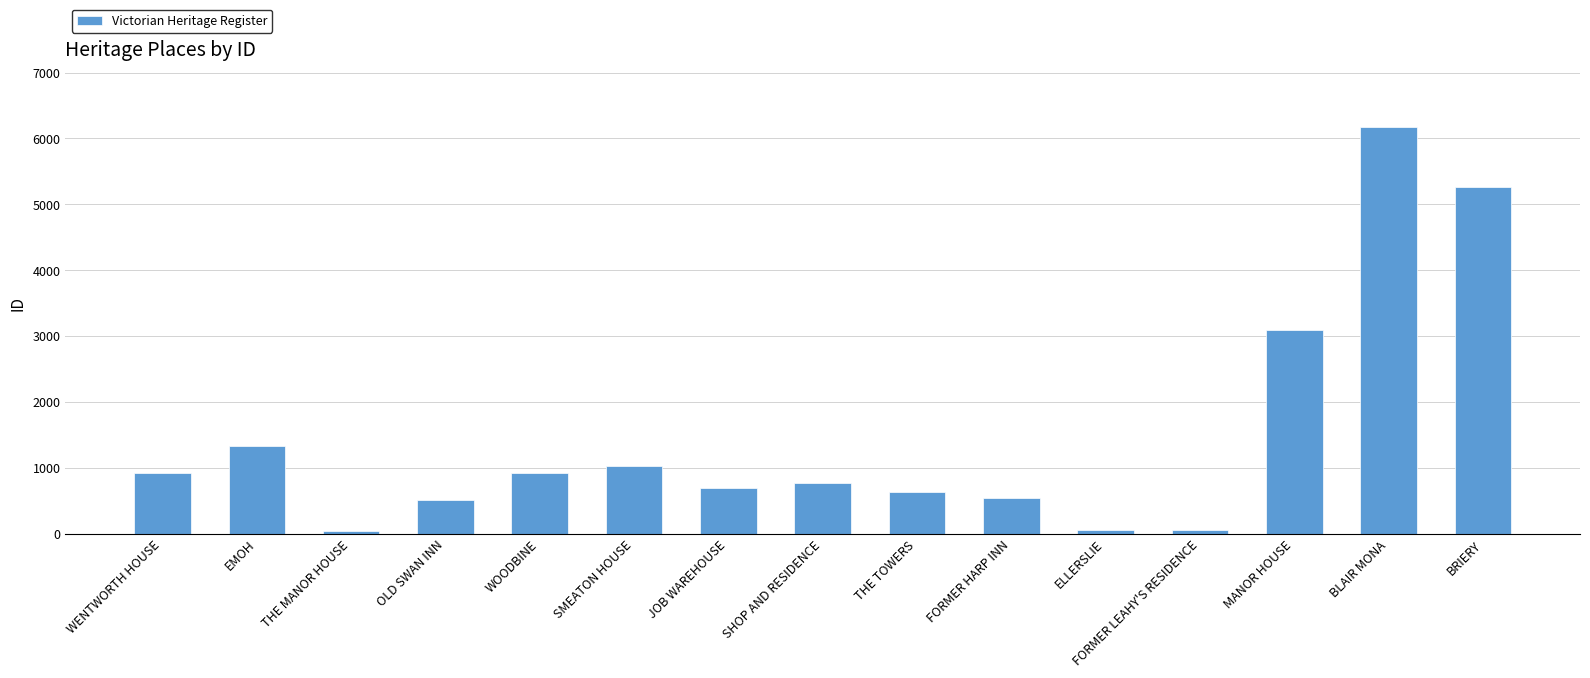

The value at BRIERY is 8687. True or false?

False